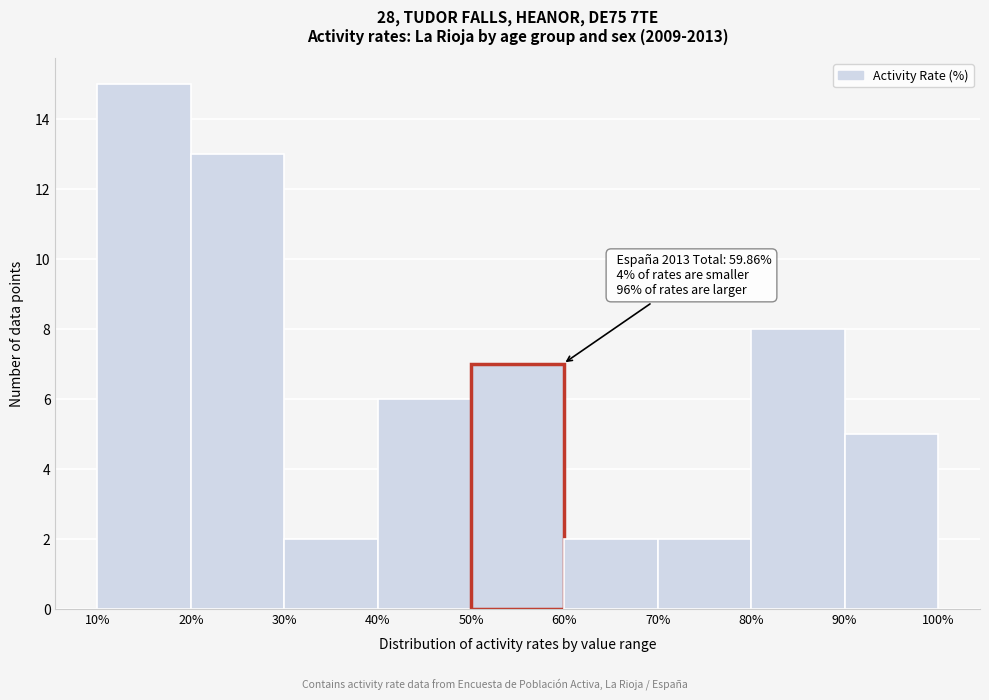

Which range on the x-axis has the tallest bar?

10% to 20%